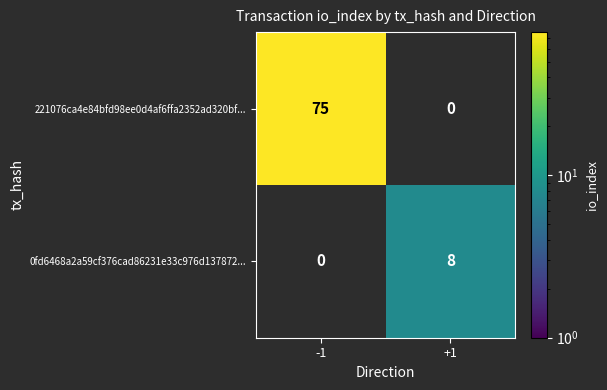

Which series has the largest total across all categories?

221076ca4e84bfd98ee0d4af6ffa2352ad320bf...